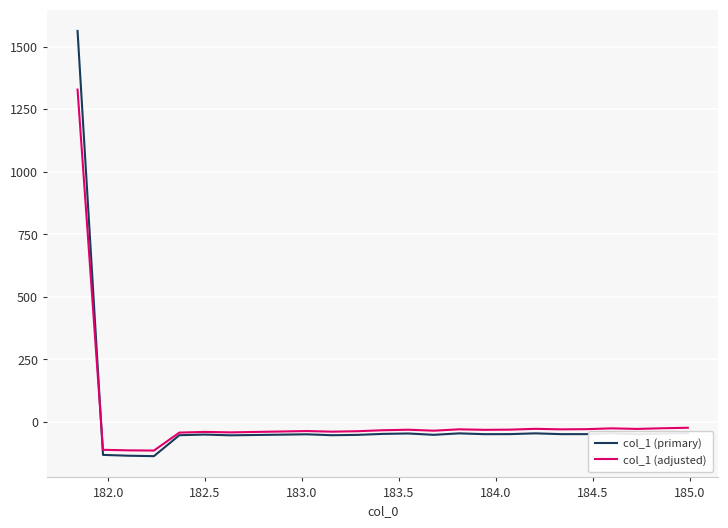

What is the greatest value displayed?

1562.5